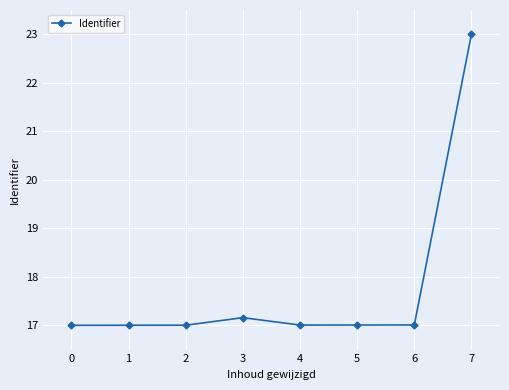

Does the chart display data point markers on the line(s)?

Yes